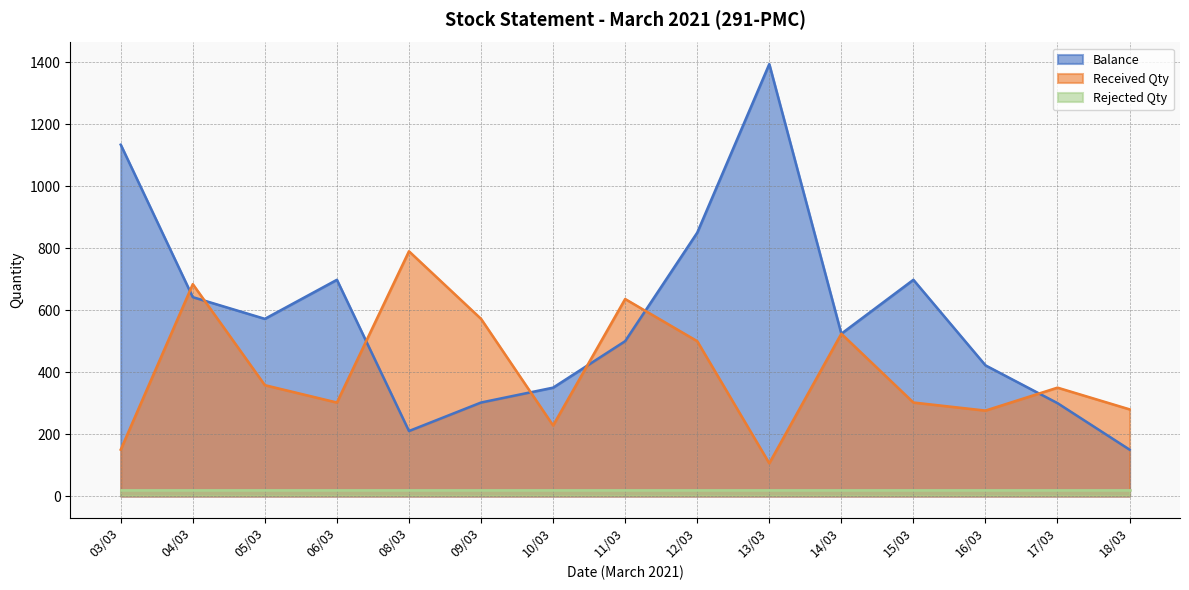

Does the chart have visible grid lines?

Yes